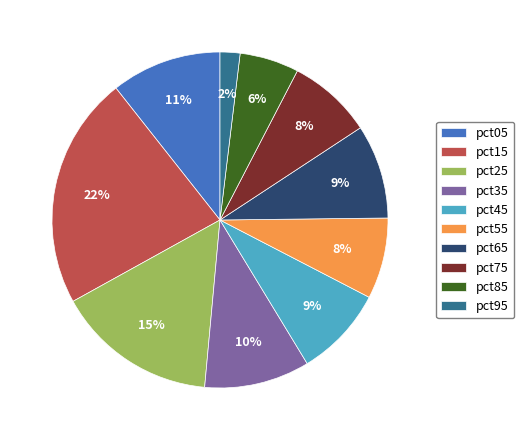

To the nearest percent, what percentage of the pie is pct85?

6%